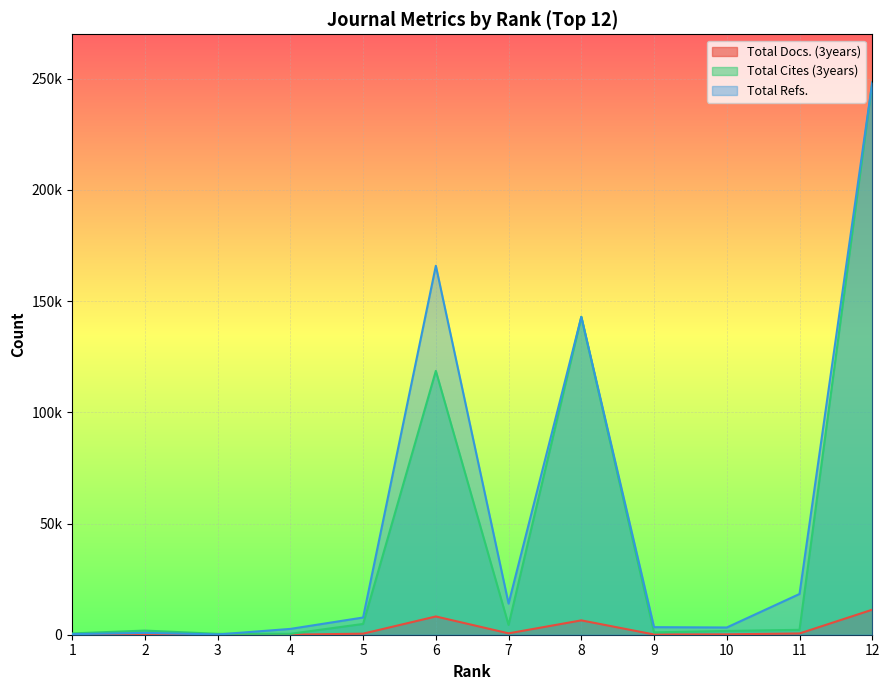

Rank the series at 2 from highest to lowest value.

Total Cites (3years), Total Refs., Total Docs. (3years)